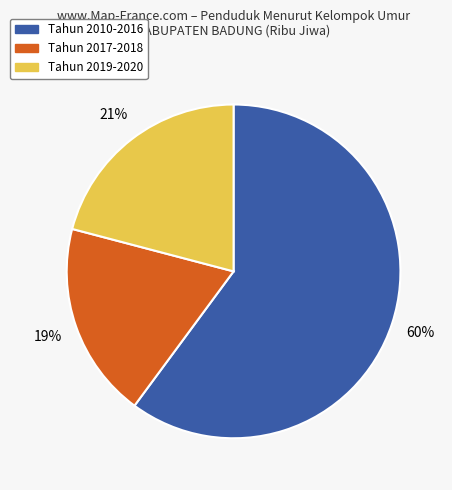

Between Tahun 2019-2020 and Tahun 2010-2016, which is larger?

Tahun 2010-2016